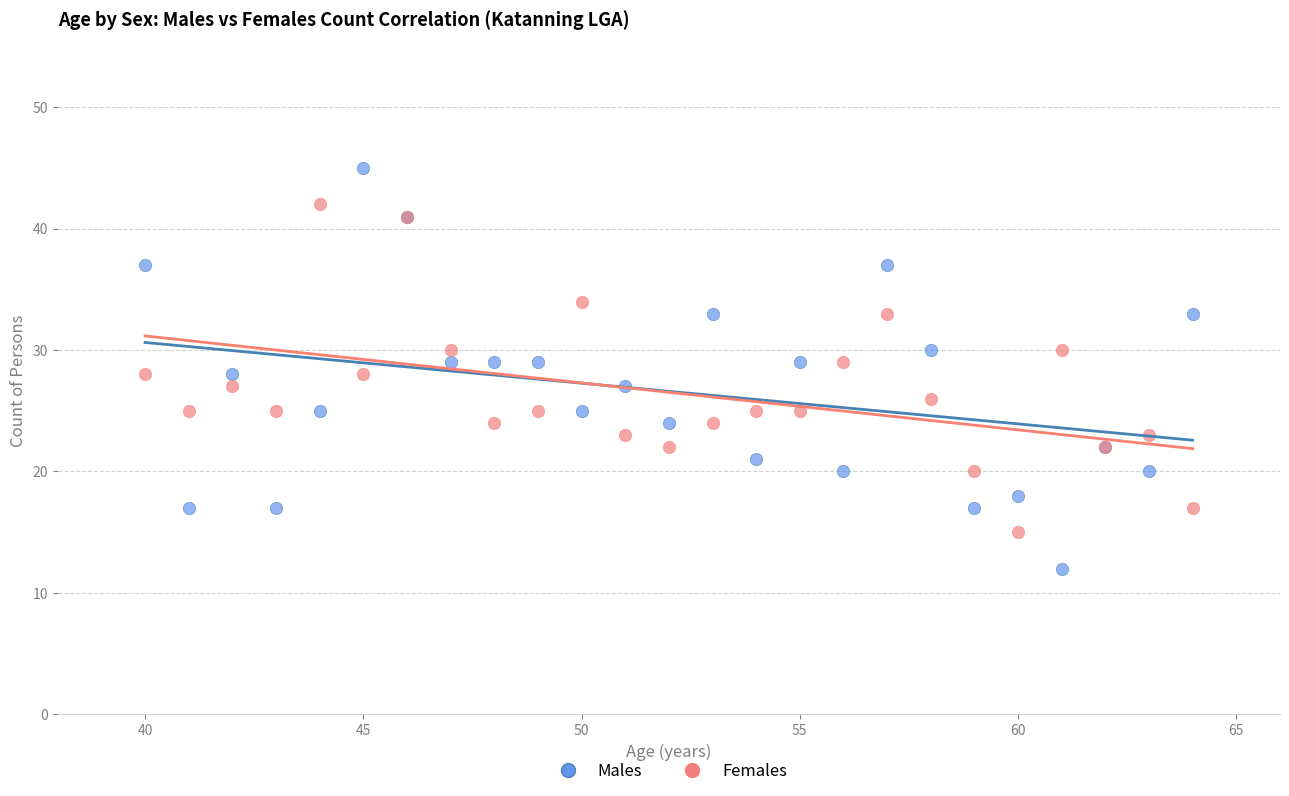

Which series contains the lowest Y value?

Males